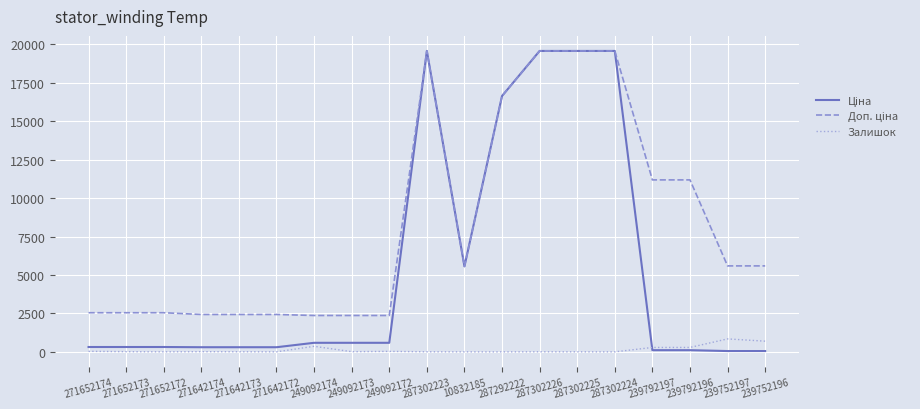

What is the greatest value displayed?

19564.9